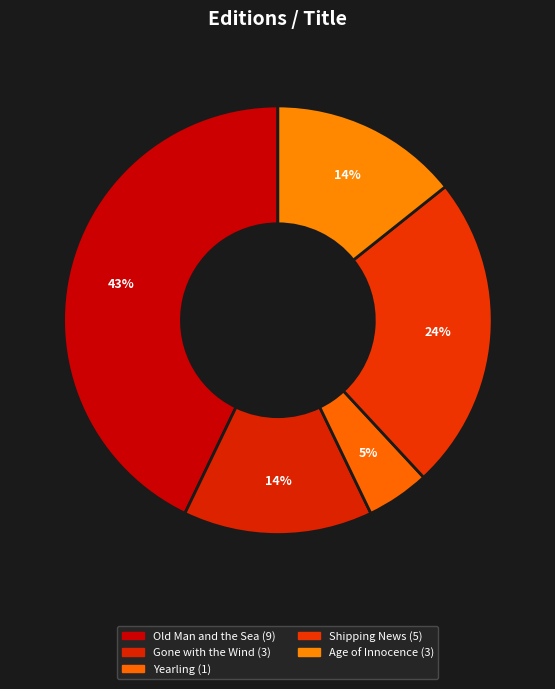

To the nearest percent, what portion does Yearling represent?

5%